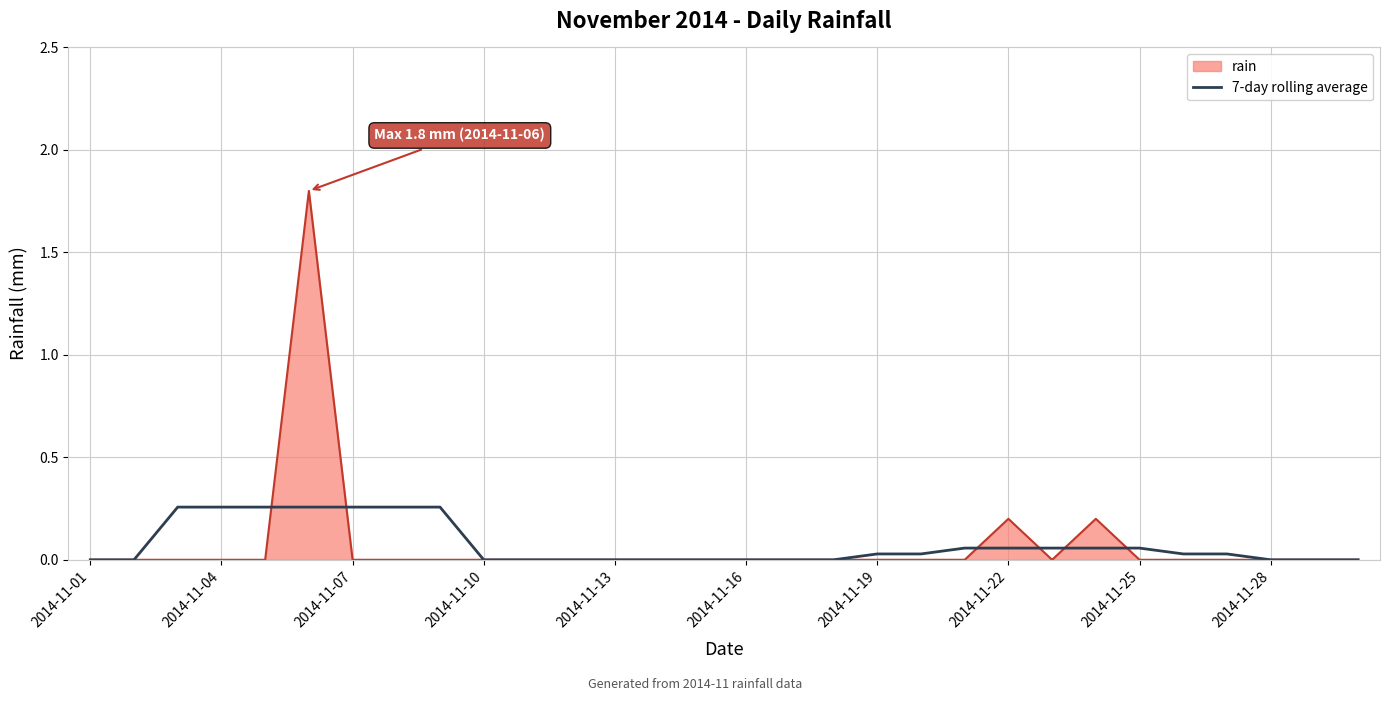

Which series has the widest spread of values?

rain